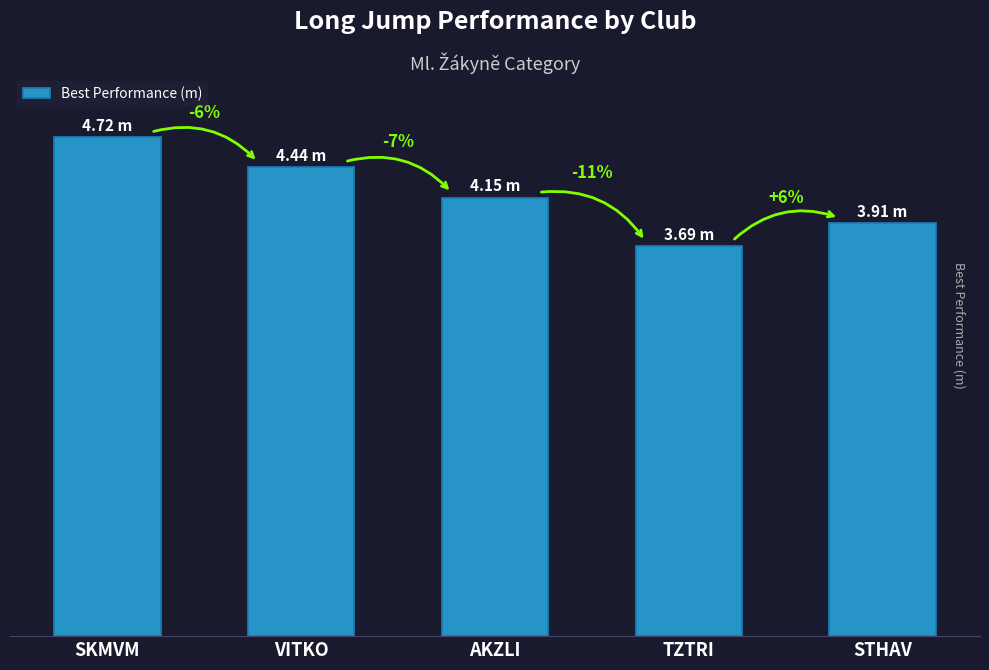

Does the chart contain any negative values?

No